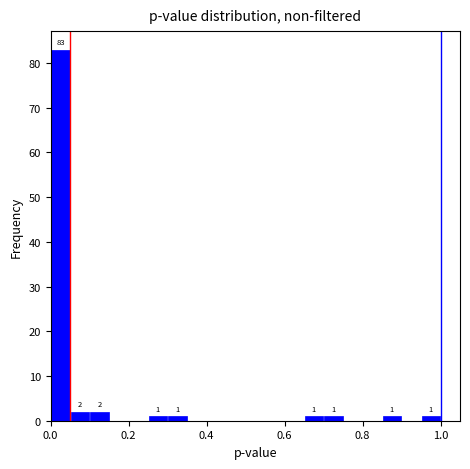

Around what value on the x-axis is the tallest bar? Give the approximate position of its centre, as read against the axis.

0.02